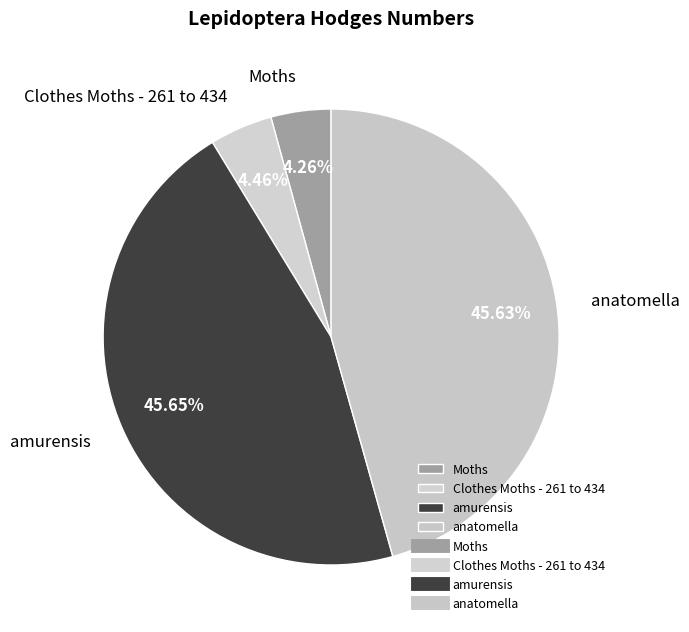

Is there a majority slice in this chart?

No